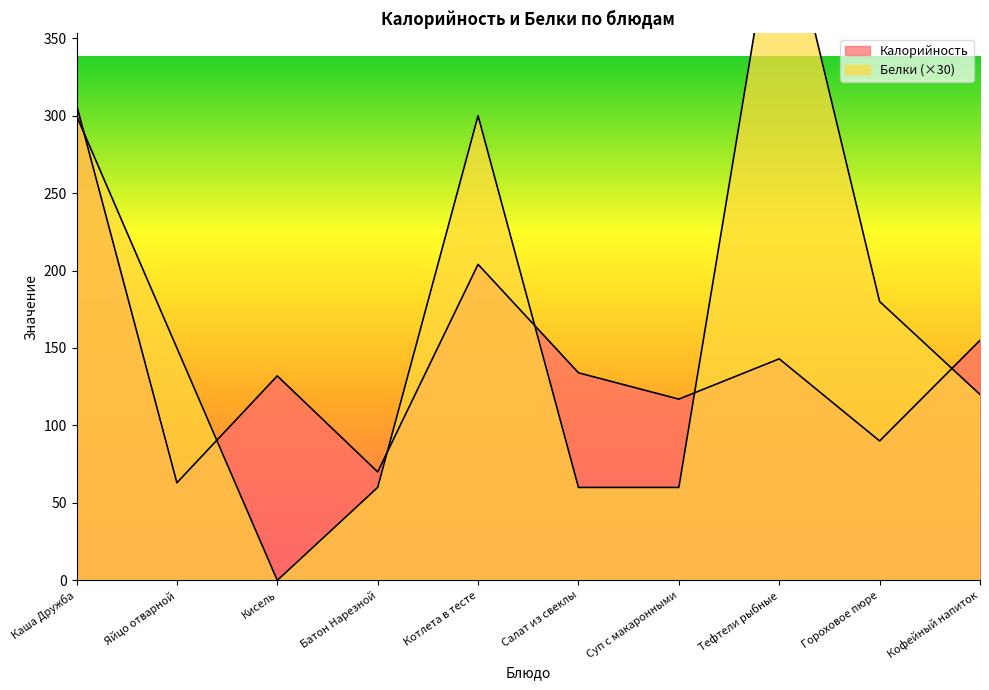

What is the approximate value of Калорийность at Тефтели рыбные?

143